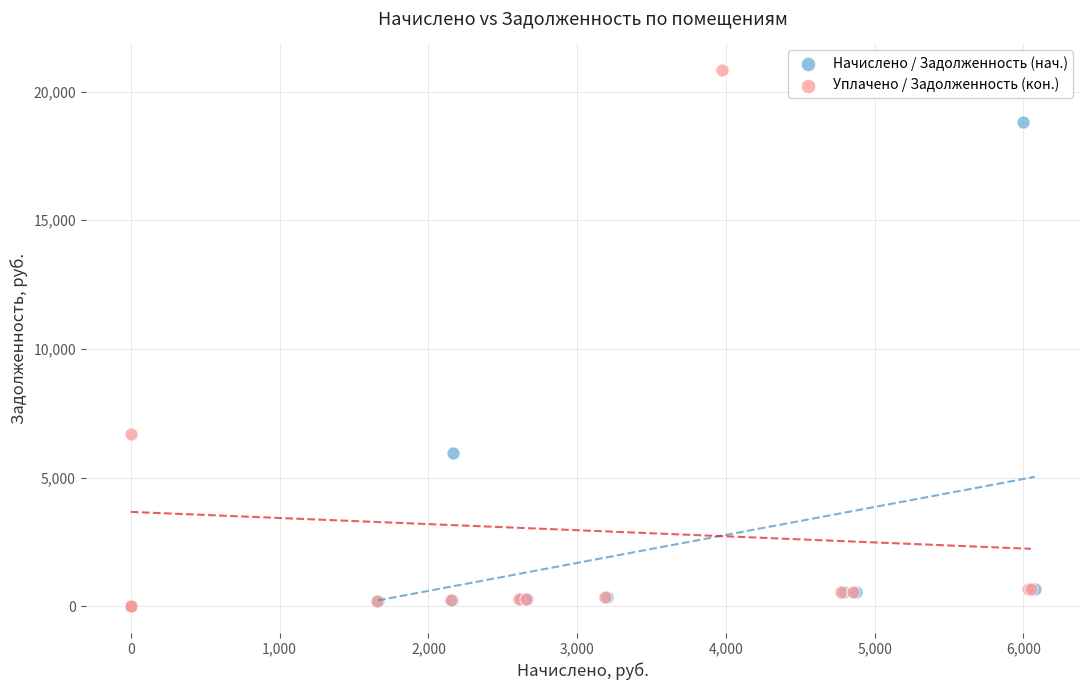

Which series has the widest spread of Y values?

Уплачено / Задолженность (кон.)